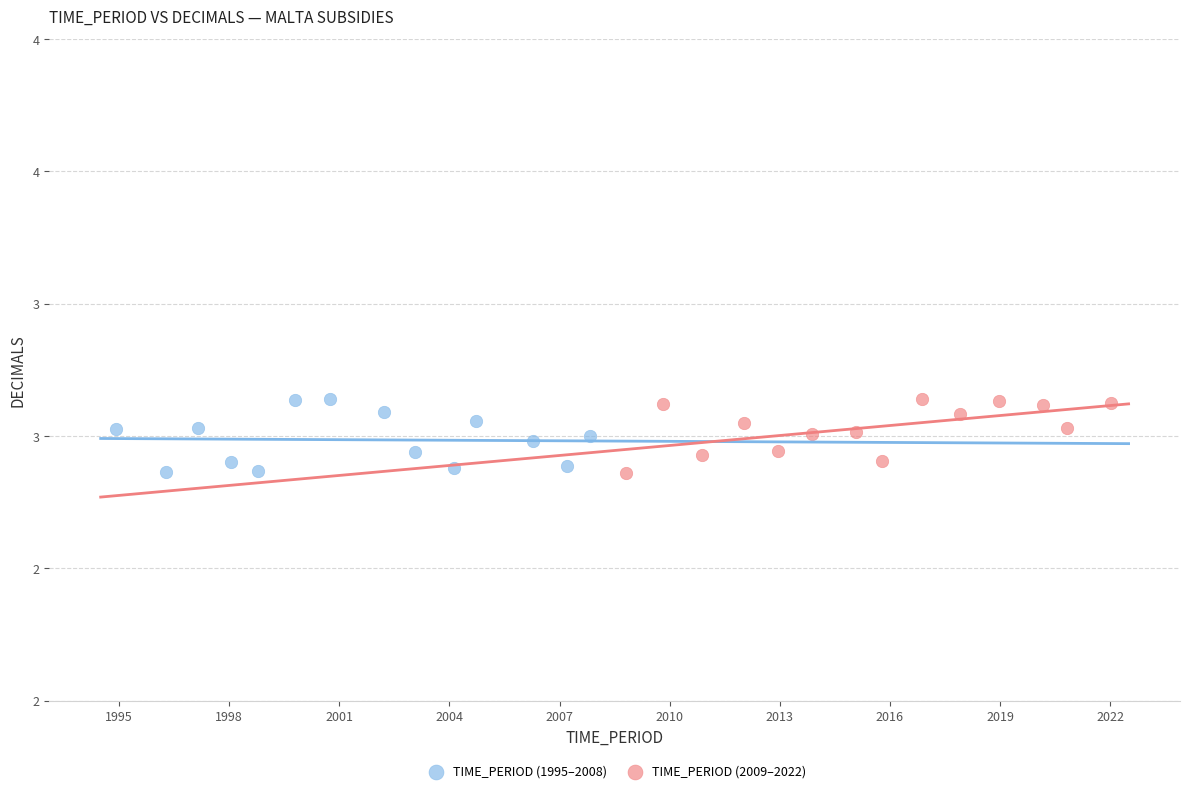

What are all the series names shown in the legend?

TIME_PERIOD (1995–2008), TIME_PERIOD (2009–2022)